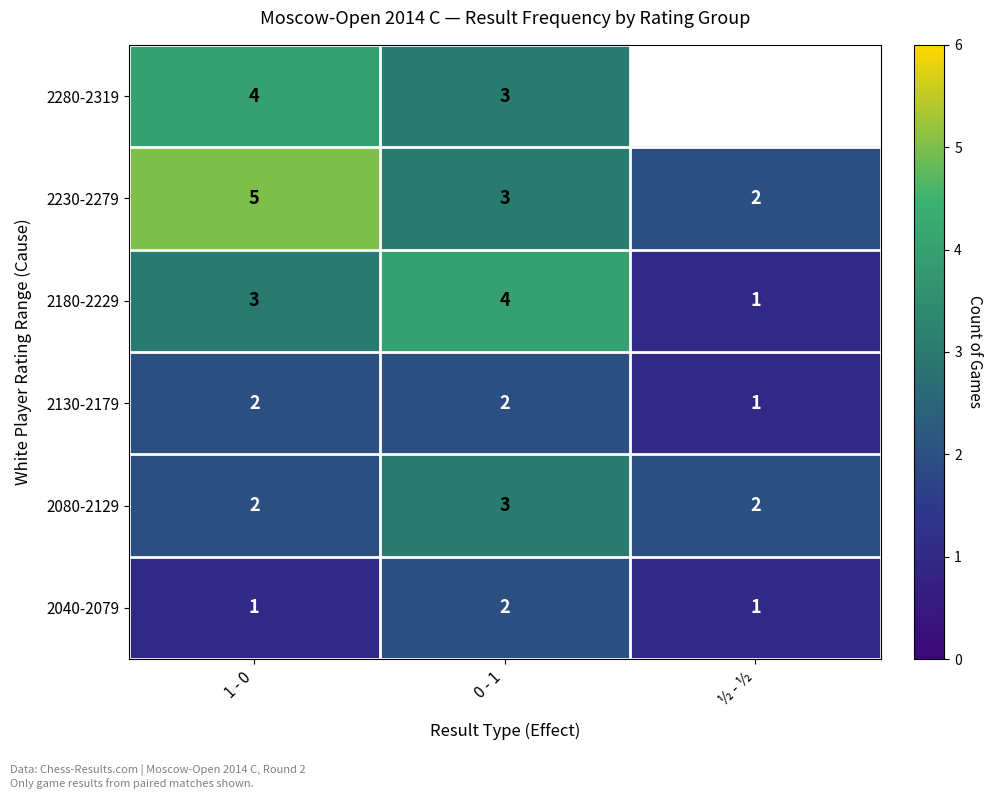

At how many categories does at least one series exceed 1?

3